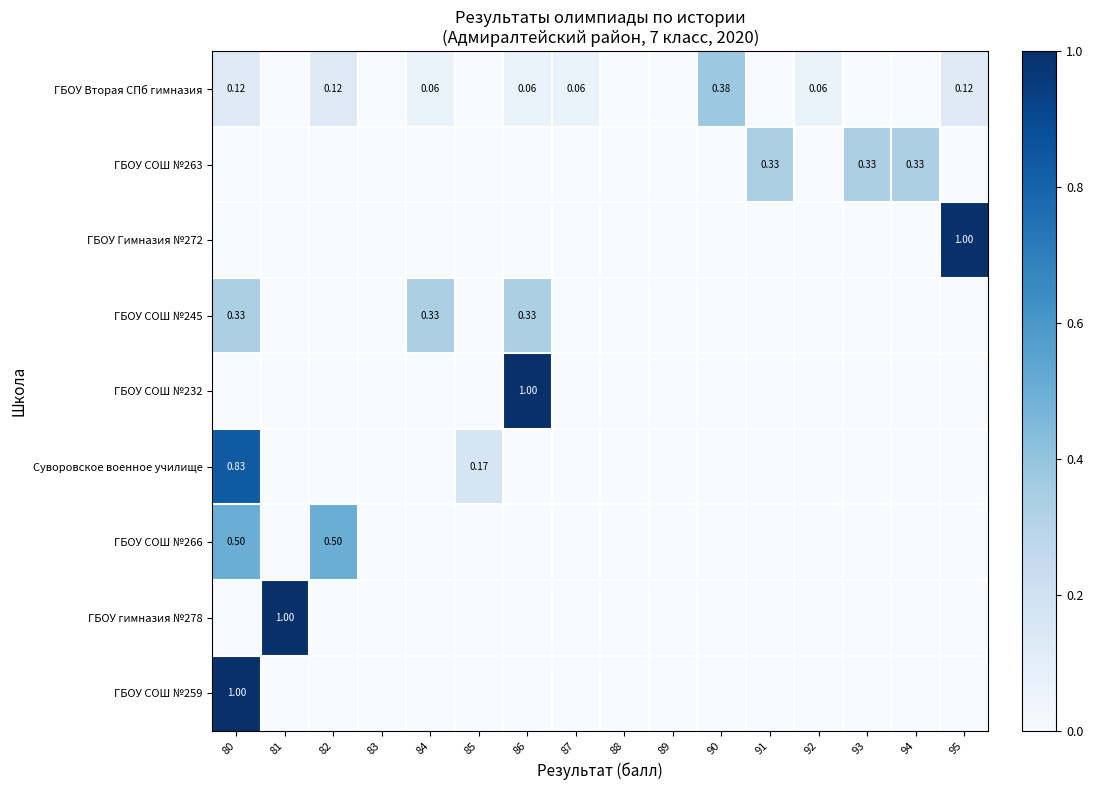

Between 88 and 87, which is larger?

87